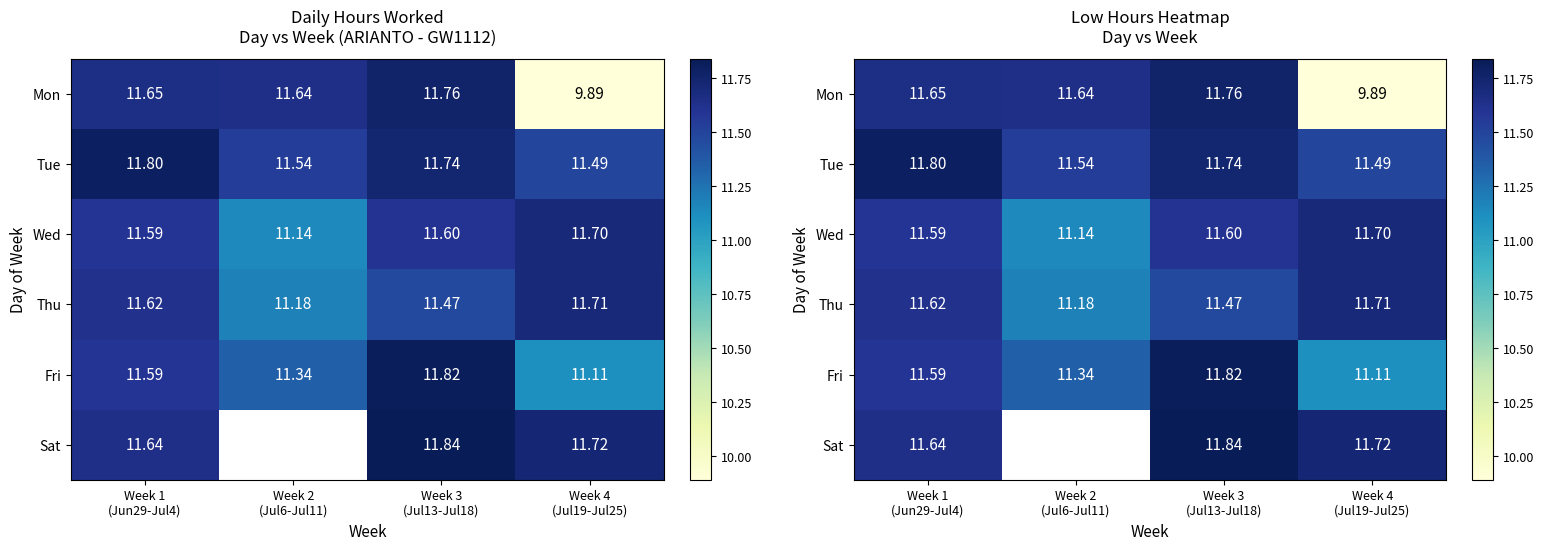

List the series in order of their peak value, highest first.

Sat, Fri, Tue, Mon, Thu, Wed